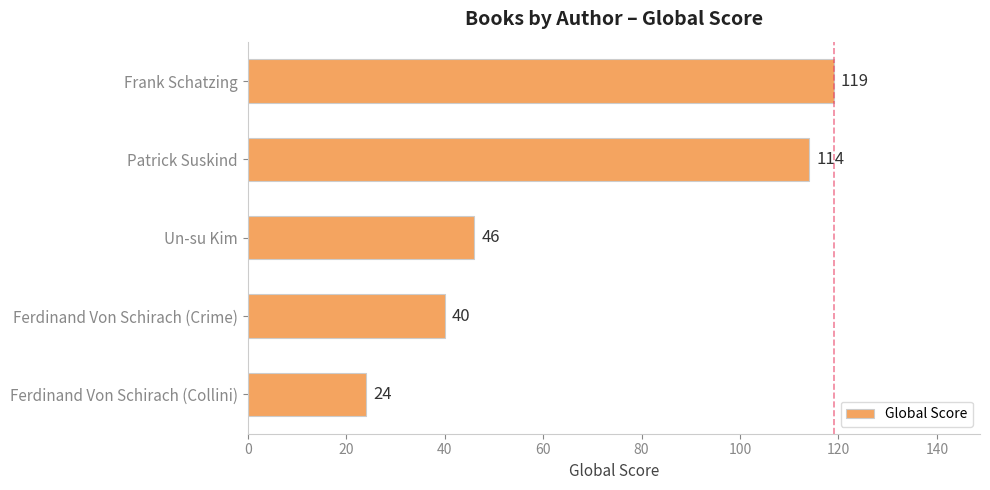

Reading bottom to top, extract all data points from this chart.

24	40	46	114	119